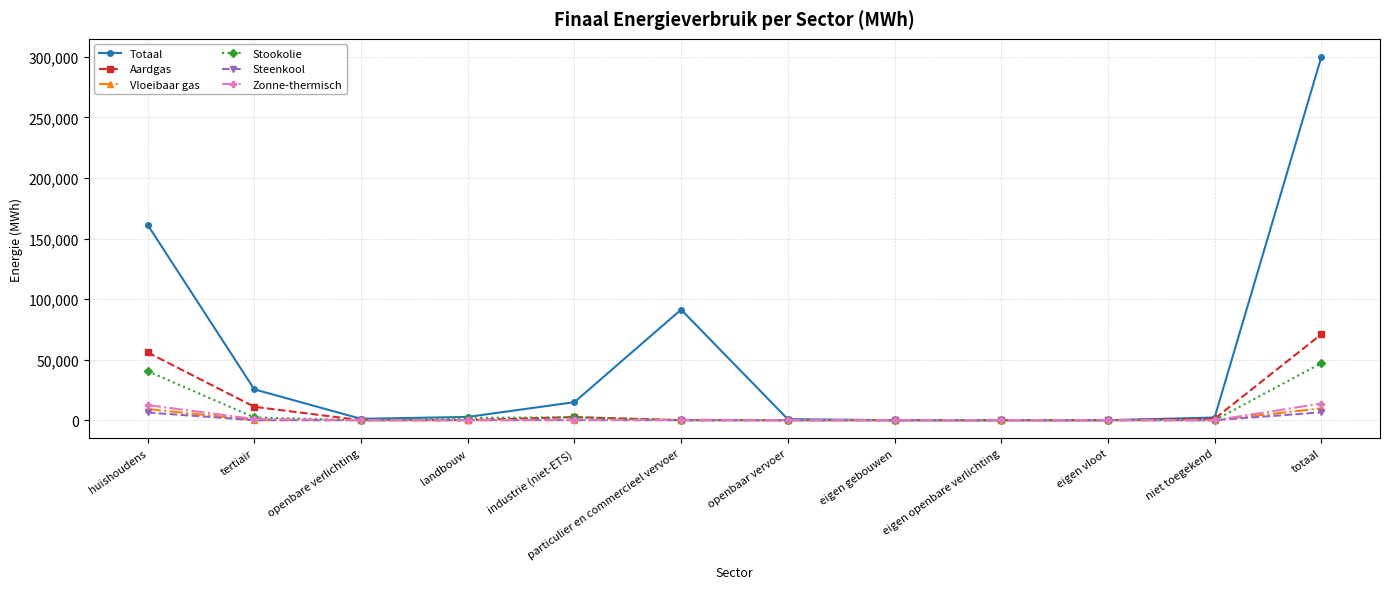

What is the total value across all series at landbouw?

4816.9